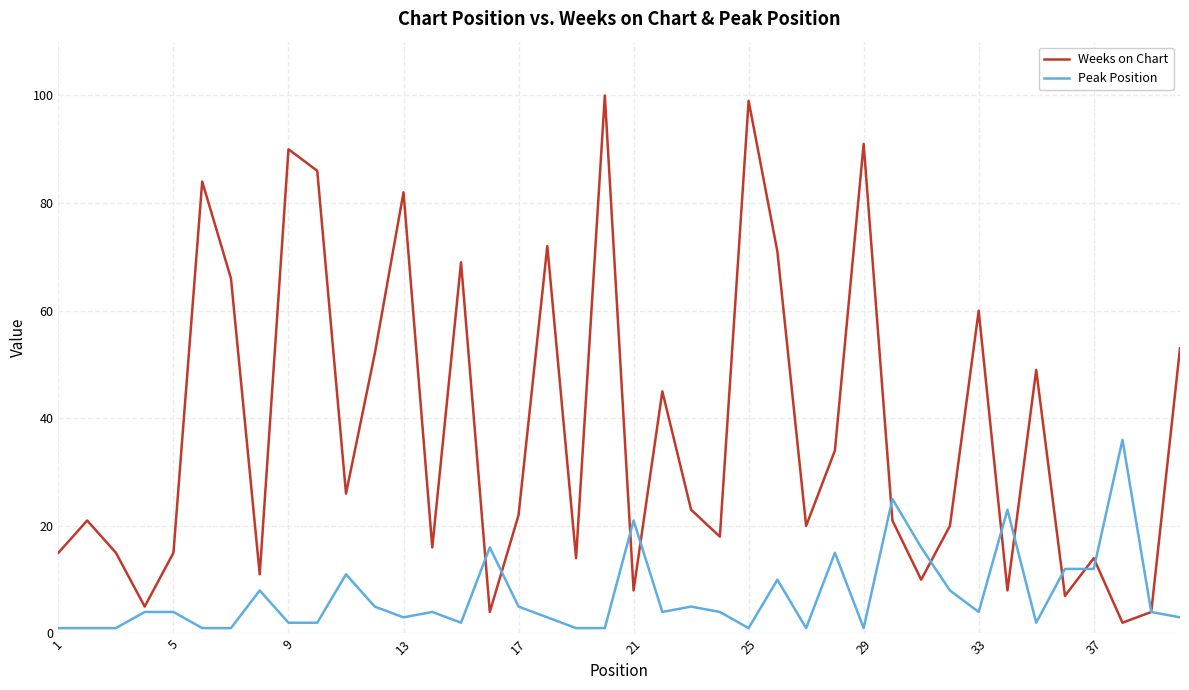

What is the highest value of the Weeks on Chart series?

100